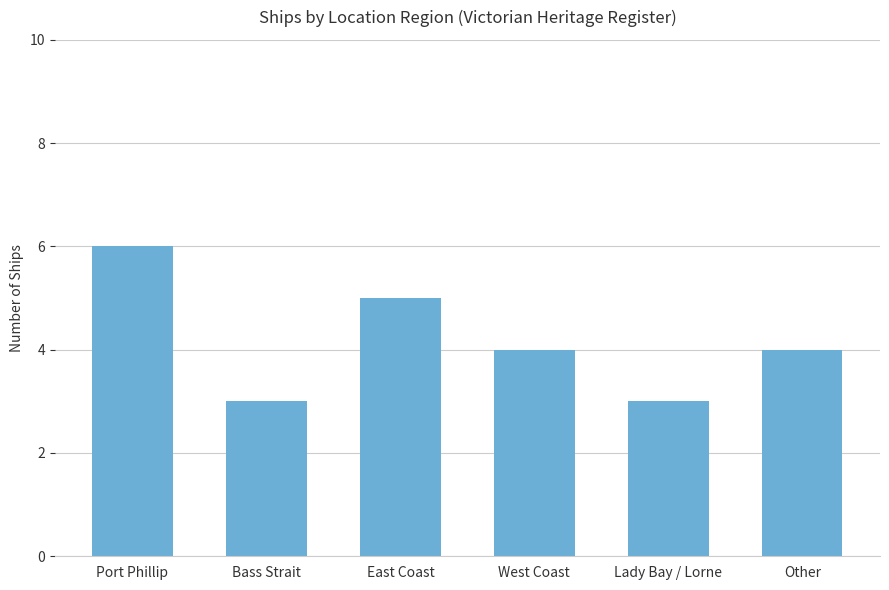

Reading left to right, extract all data points from this chart.

Port Phillip=6	Bass Strait=3	East Coast=5	West Coast=4	Lady Bay / Lorne=3	Other=4